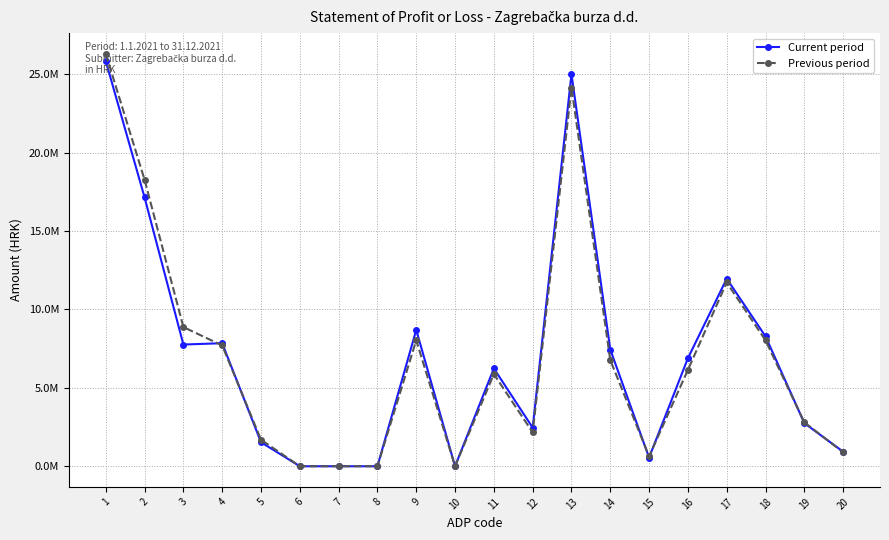

What are all the series names shown in the legend?

Current period, Previous period